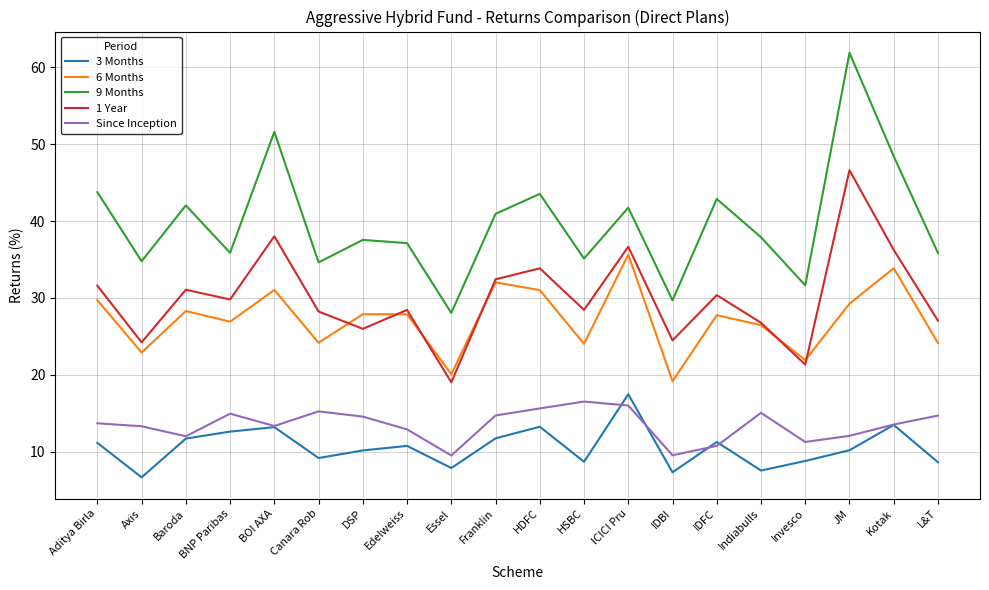

True or false: 1 Year and 3 Months cross at least once.

False